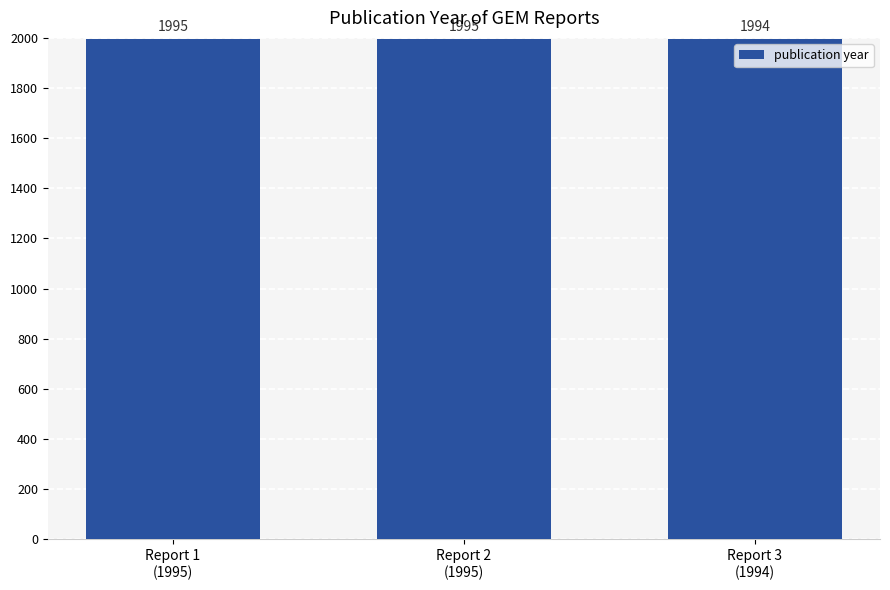

What position from the left is Report 1
(1995)?

1